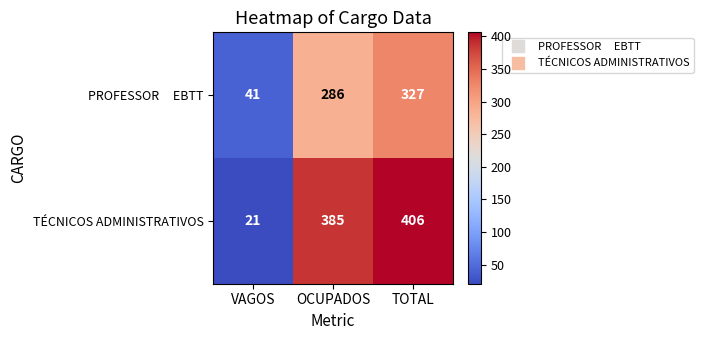

What is the difference between the maximum and second lowest values in the TÉCNICOS ADMINISTRATIVOS series?

21